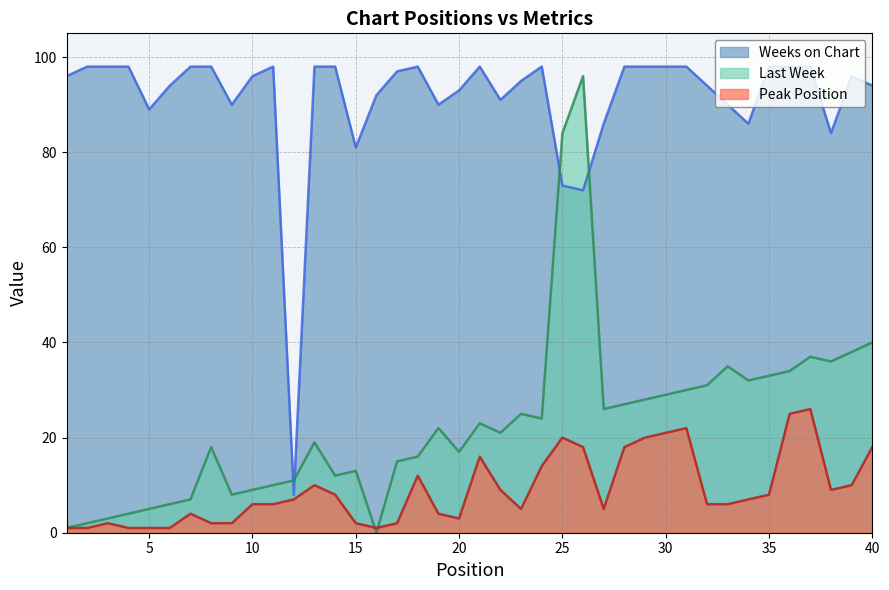

How many categories are shown in the chart?

40